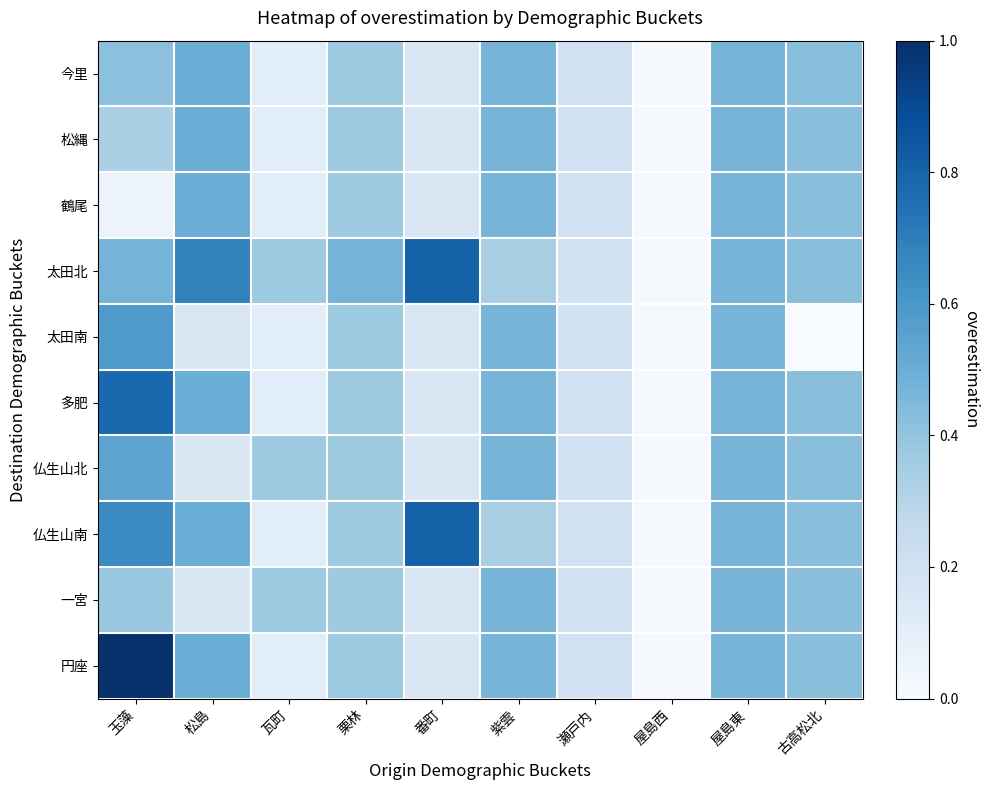

Reading left to right, list all the values displayed in this chart.

今里: 玉藻=0.4	松島=0.5	瓦町=0.1	栗林=0.4	番町=0.2	紫雲=0.5	瀬戸内=0.2	屋島西=0.0	屋島東=0.5	古高松北=0.4
松縄: 玉藻=0.3	松島=0.5	瓦町=0.1	栗林=0.4	番町=0.2	紫雲=0.5	瀬戸内=0.2	屋島西=0.0	屋島東=0.5	古高松北=0.4
鶴尾: 玉藻=0.1	松島=0.5	瓦町=0.1	栗林=0.4	番町=0.2	紫雲=0.5	瀬戸内=0.2	屋島西=0.0	屋島東=0.5	古高松北=0.4
太田北: 玉藻=0.5	松島=0.7	瓦町=0.4	栗林=0.5	番町=0.8	紫雲=0.3	瀬戸内=0.2	屋島西=0.0	屋島東=0.5	古高松北=0.4
太田南: 玉藻=0.6	松島=0.2	瓦町=0.1	栗林=0.4	番町=0.2	紫雲=0.5	瀬戸内=0.2	屋島西=0.0	屋島東=0.5	古高松北=0.0
多肥: 玉藻=0.8	松島=0.5	瓦町=0.1	栗林=0.4	番町=0.2	紫雲=0.5	瀬戸内=0.2	屋島西=0.0	屋島東=0.5	古高松北=0.4
仏生山北: 玉藻=0.5	松島=0.2	瓦町=0.4	栗林=0.4	番町=0.2	紫雲=0.5	瀬戸内=0.2	屋島西=0.0	屋島東=0.5	古高松北=0.4
仏生山南: 玉藻=0.7	松島=0.5	瓦町=0.1	栗林=0.4	番町=0.8	紫雲=0.3	瀬戸内=0.2	屋島西=0.0	屋島東=0.5	古高松北=0.4
一宮: 玉藻=0.4	松島=0.2	瓦町=0.4	栗林=0.4	番町=0.2	紫雲=0.5	瀬戸内=0.2	屋島西=0.0	屋島東=0.5	古高松北=0.4
円座: 玉藻=1.0	松島=0.5	瓦町=0.1	栗林=0.4	番町=0.2	紫雲=0.5	瀬戸内=0.2	屋島西=0.0	屋島東=0.5	古高松北=0.4